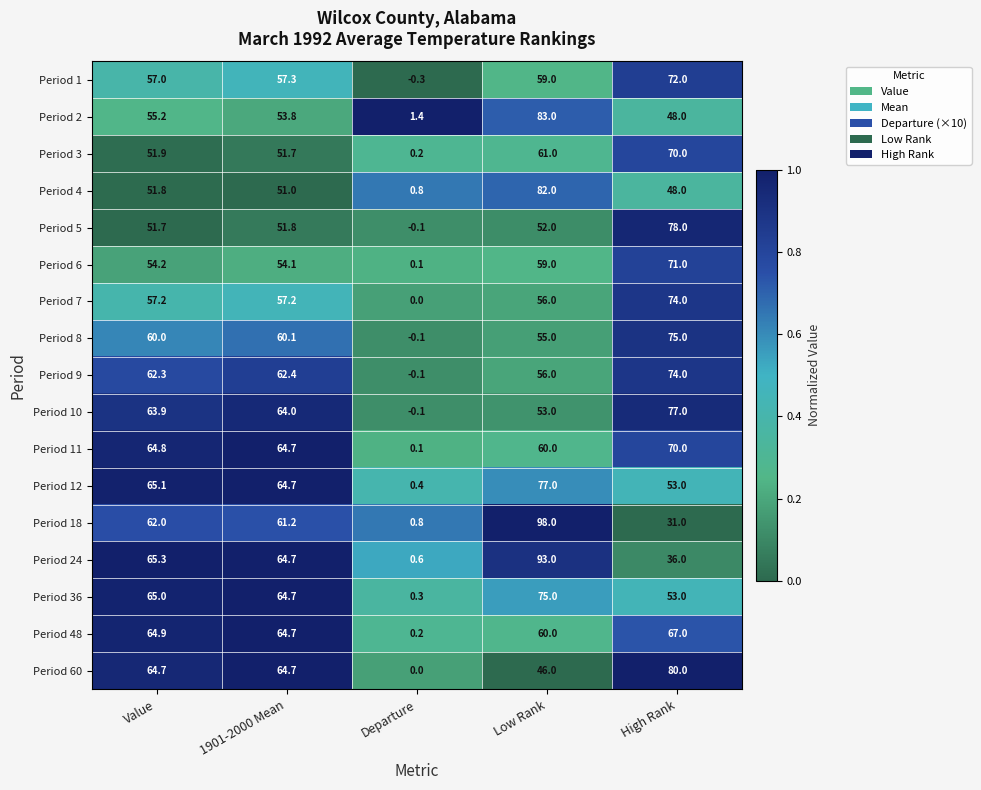

What is the sum of all Period 1 values?

245.0